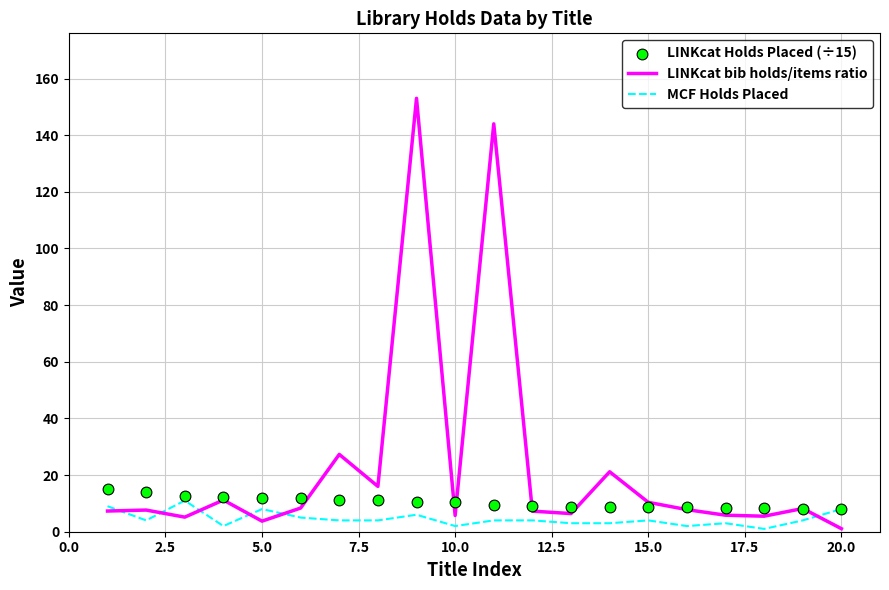

Which series has the widest spread of Y values?

LINKcat bib holds/items ratio